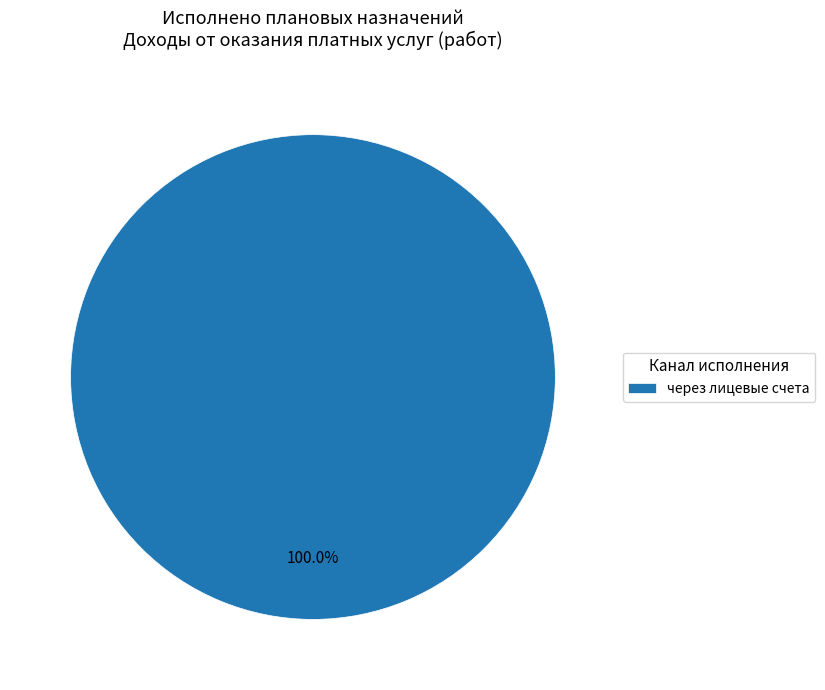

Count the number of slices in the pie.

1